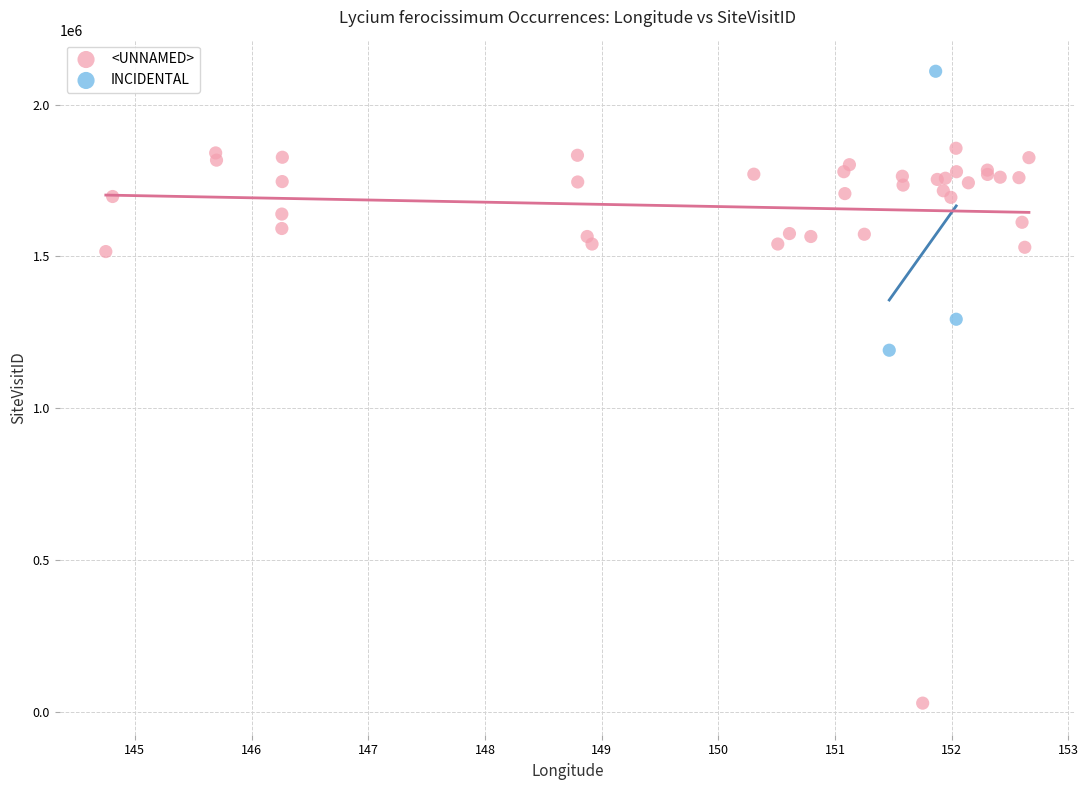

Which series reaches the maximum Y coordinate?

INCIDENTAL